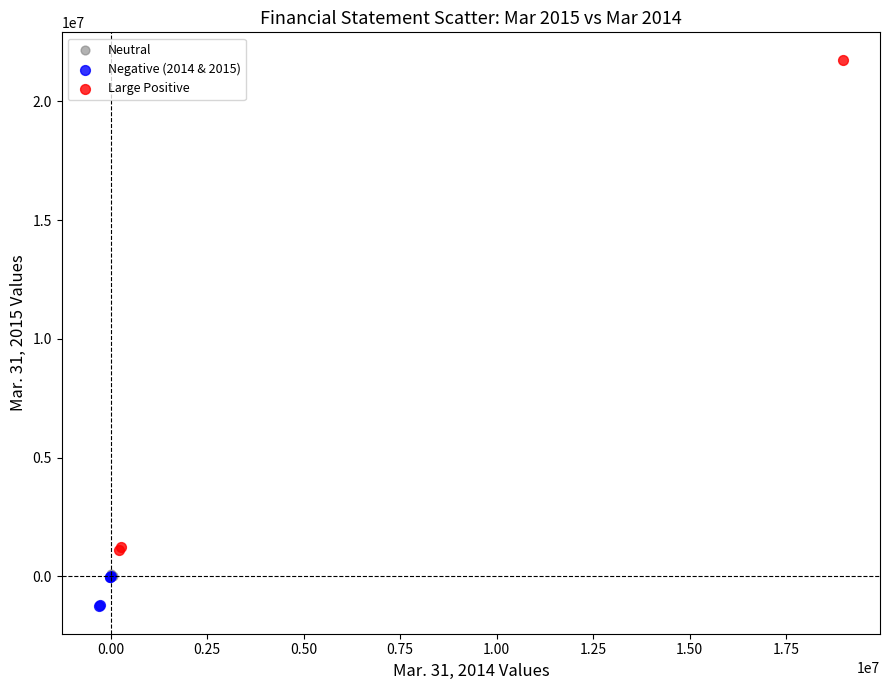

What are all the series names shown in the legend?

Neutral, Negative (2014 & 2015), Large Positive